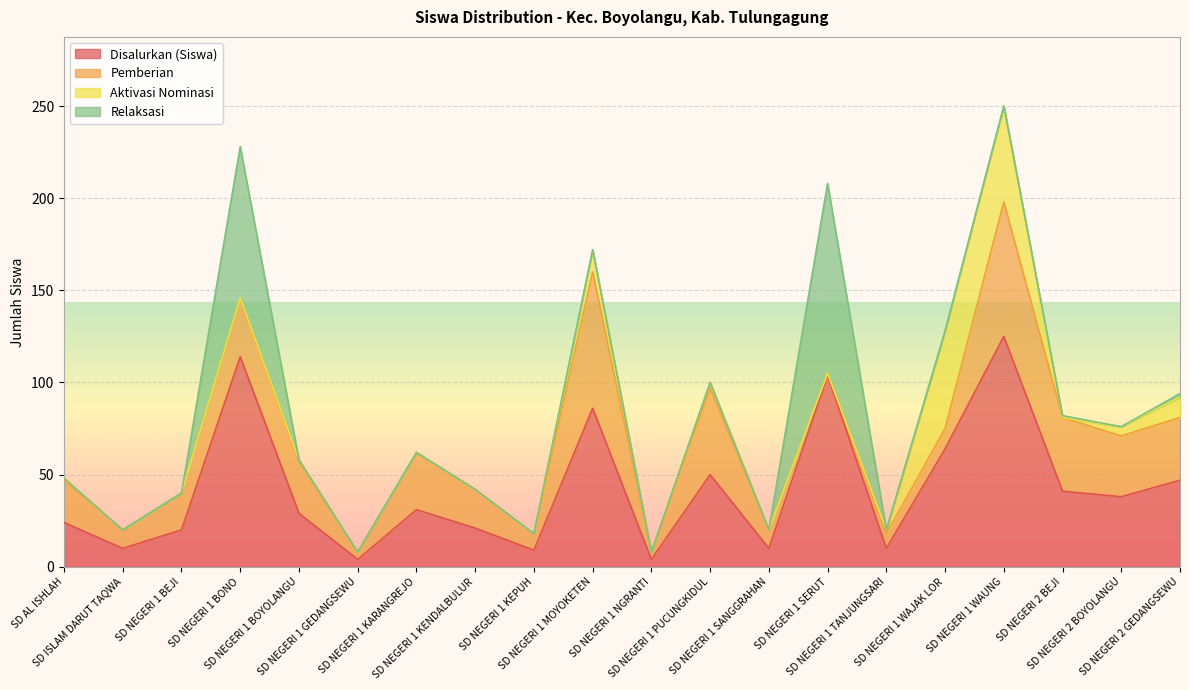

How many categories are shown in the chart?

20